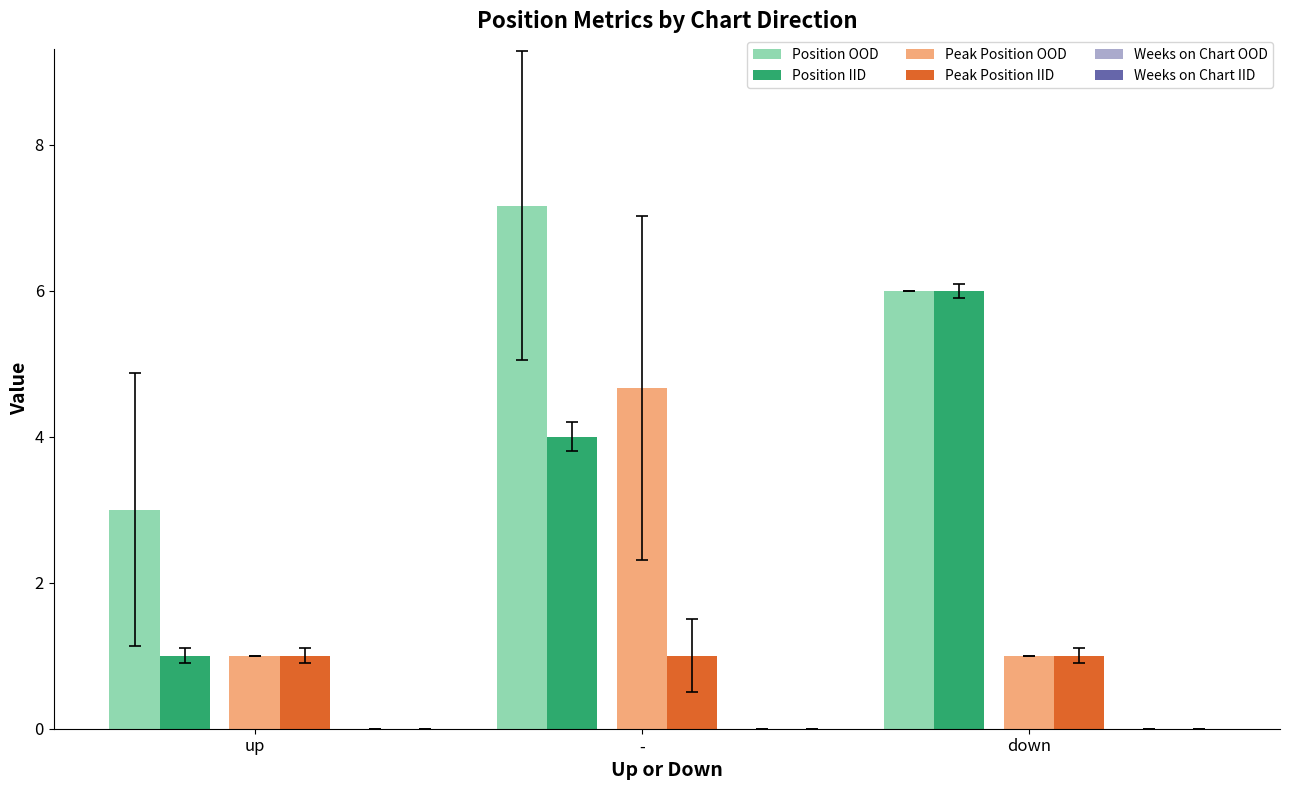

What is the maximum value for Peak Position OOD?

4.7